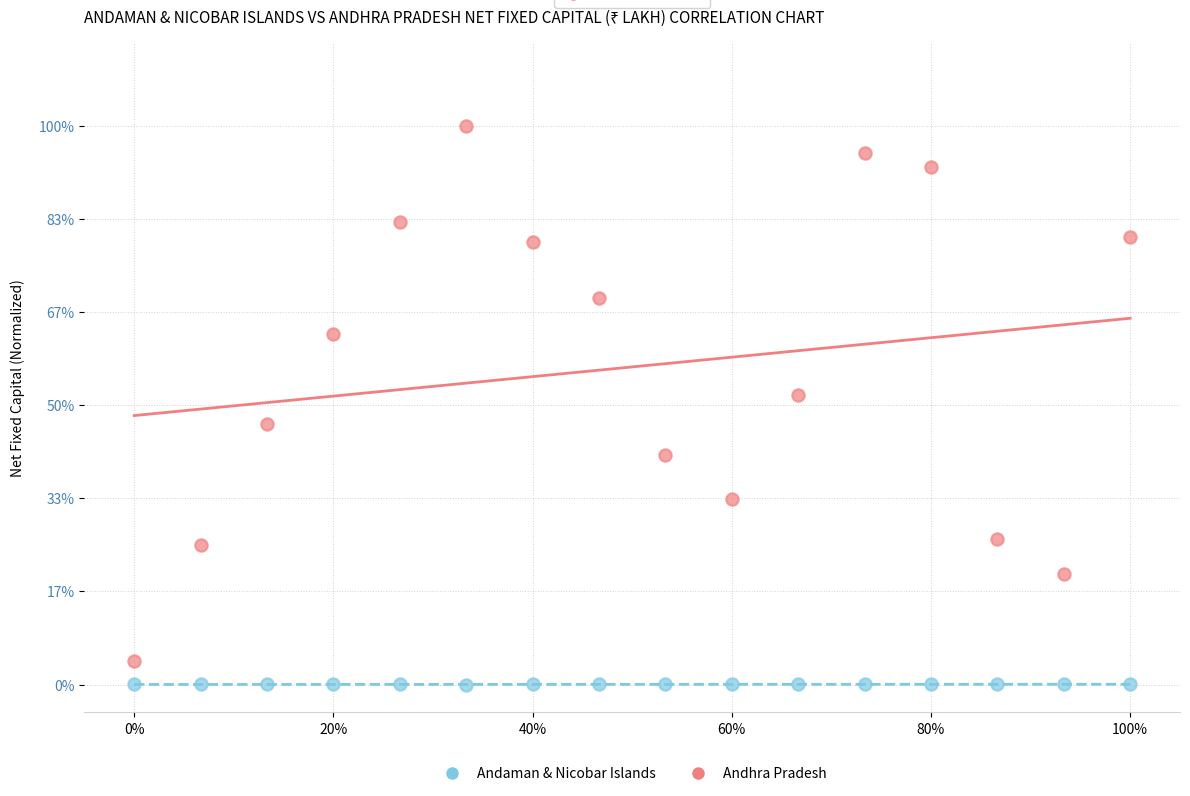

Which series contains the highest Y value?

Andhra Pradesh